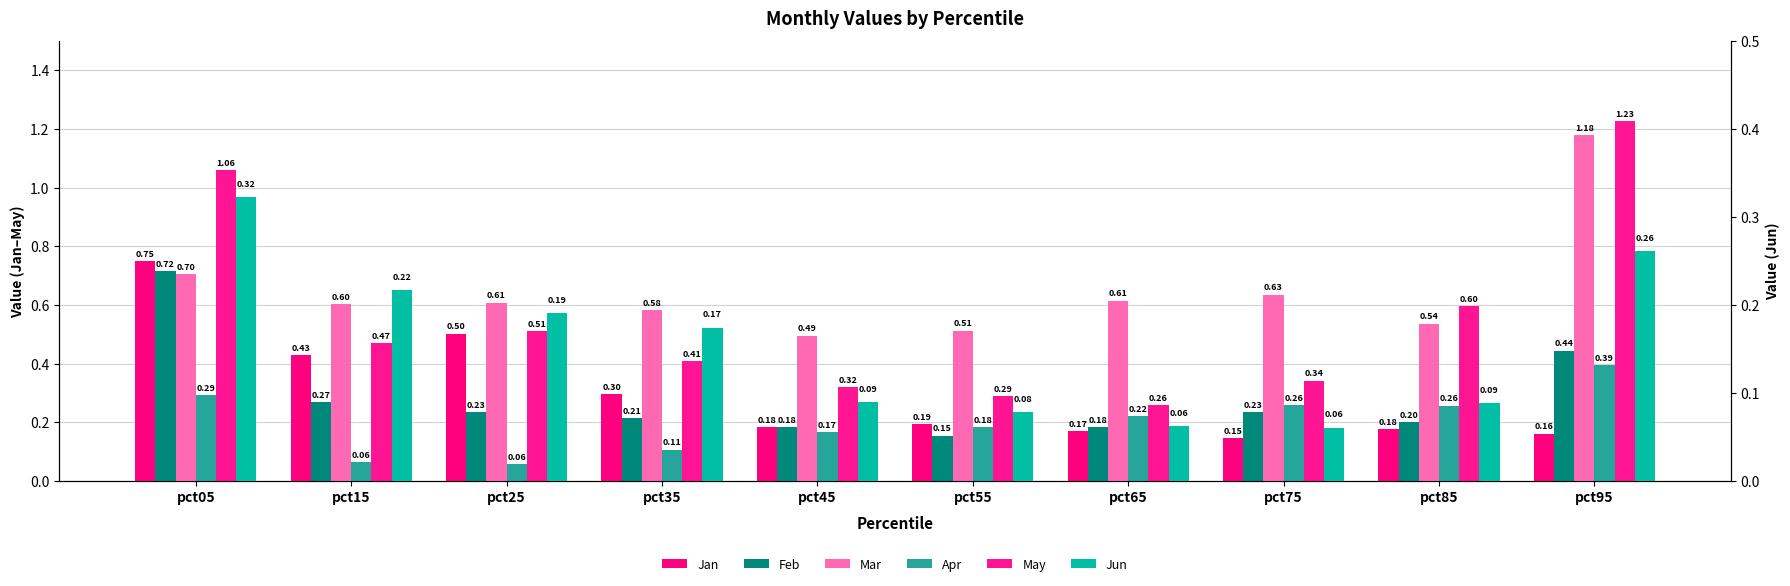

Which series changed the most between pct05 and pct65?

May